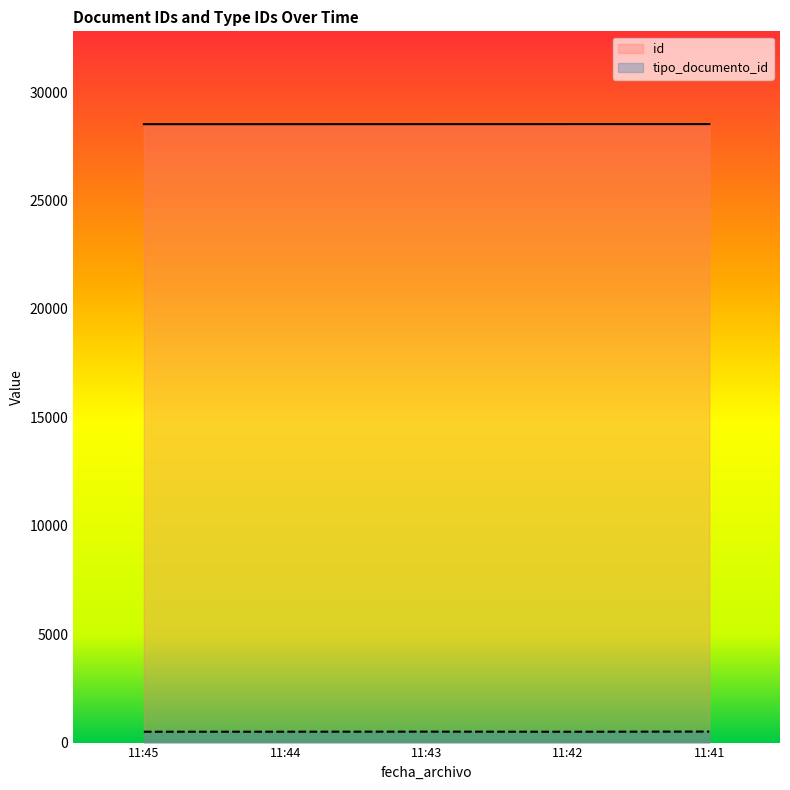

Does the chart display data point markers on the line(s)?

No